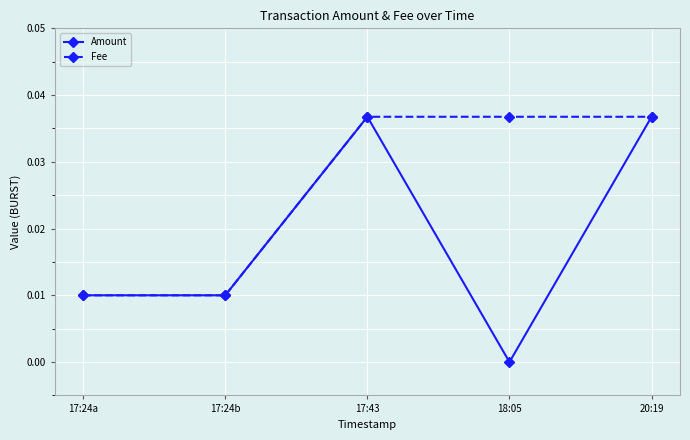

How many lines are shown in the chart?

2